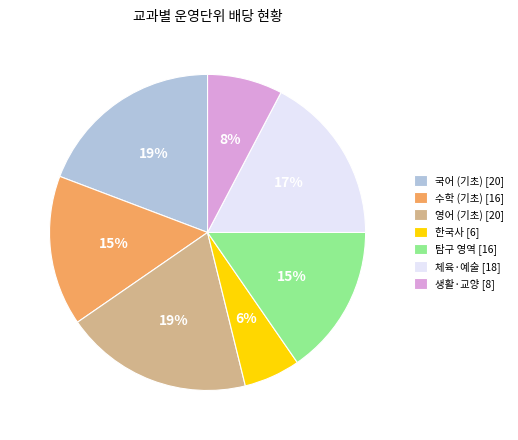

To the nearest percent, what portion does 한국사 [6] represent?

6%